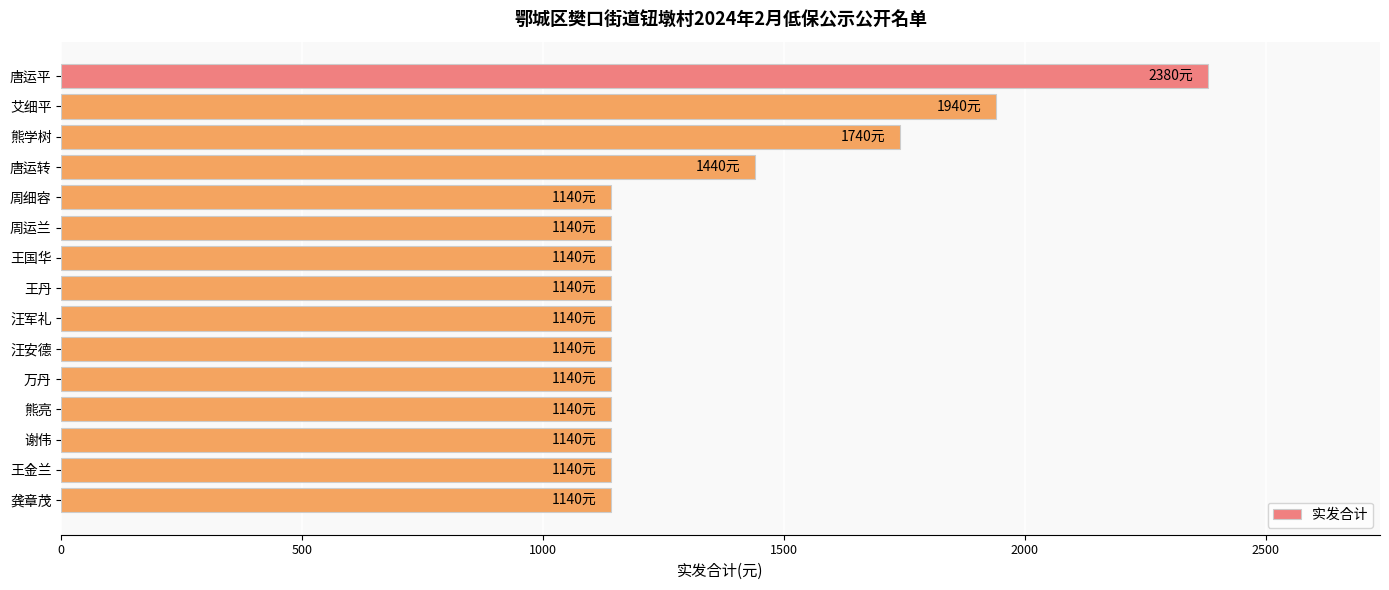

What is the average value?

1336